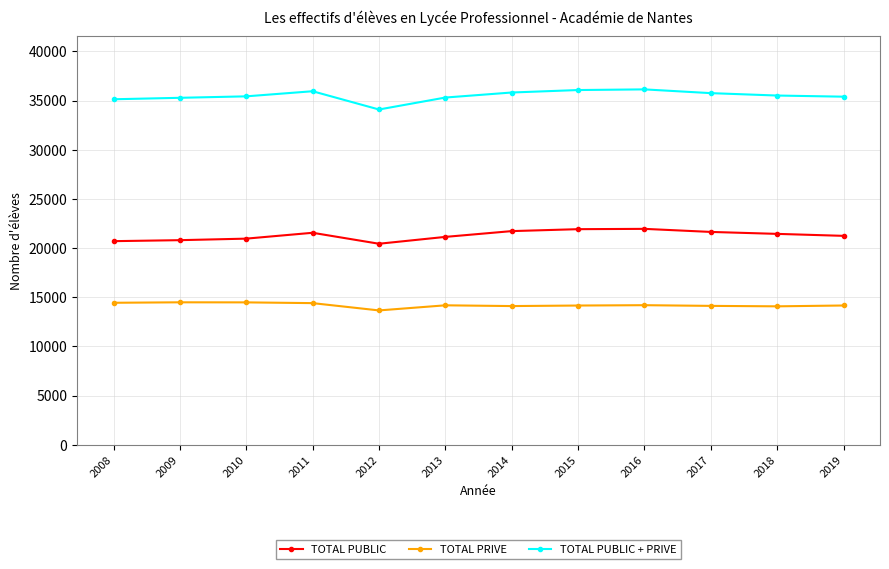

True or false: TOTAL PUBLIC + PRIVE and TOTAL PUBLIC intersect in this chart.

False